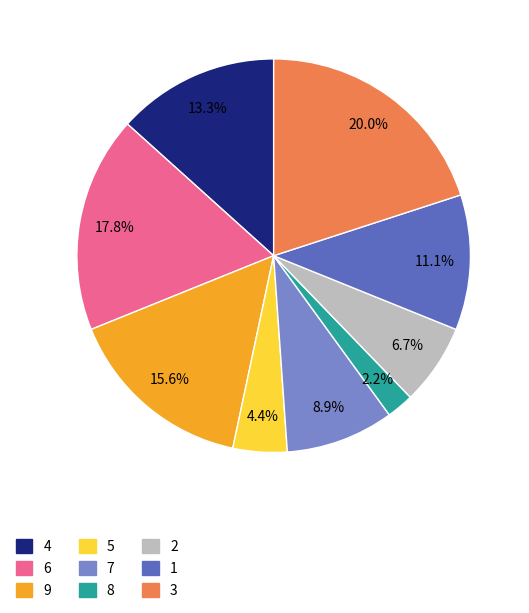

True or false: 8 accounts for 24% of the total.

False